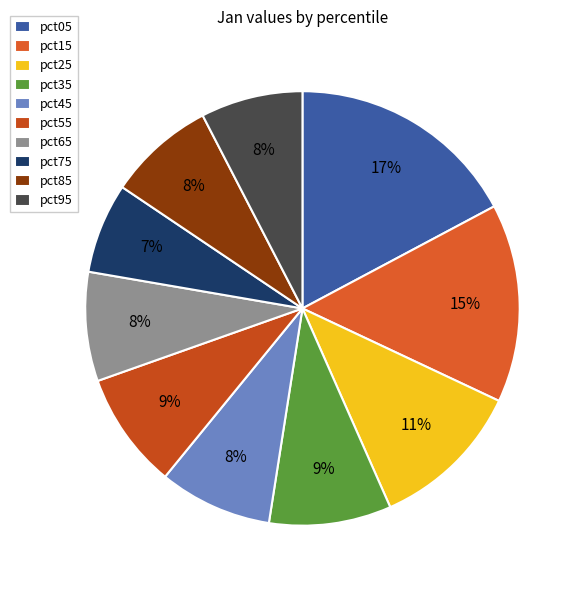

Is it true that pct95 is 1% of the pie?

False